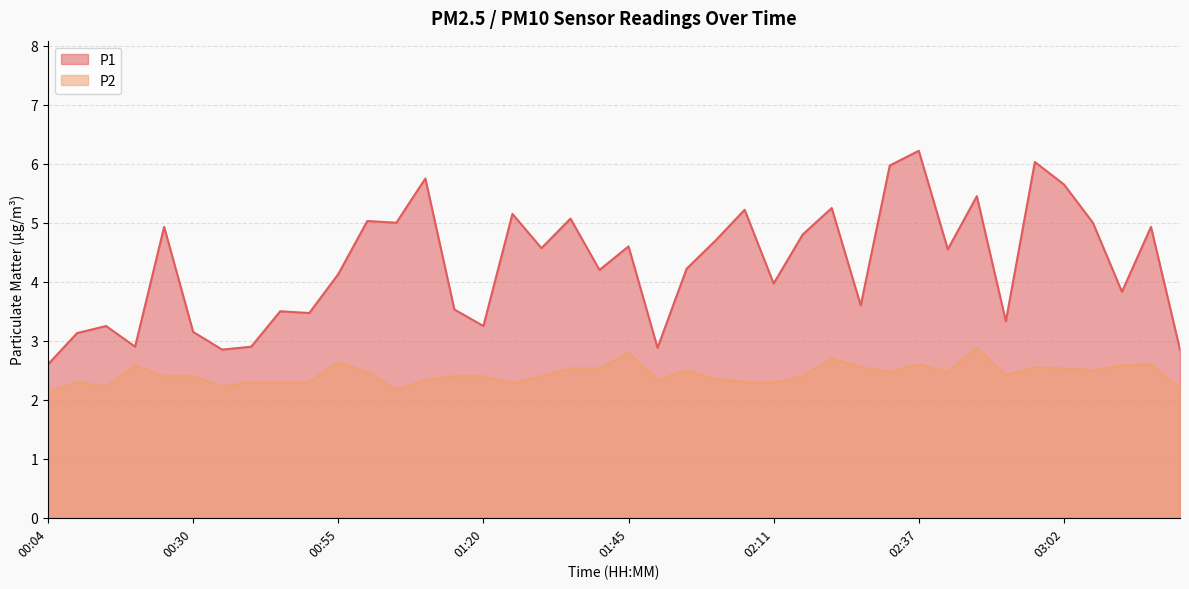

Where is the first local minimum for P2?

00:14